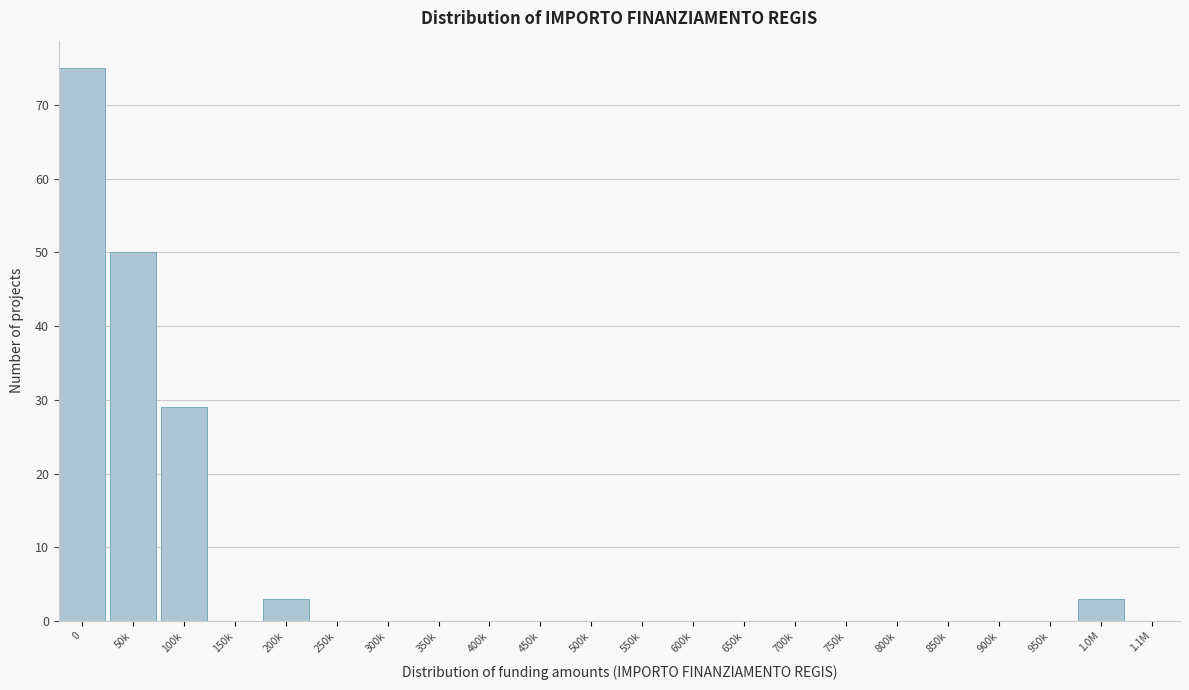

Reading left to right, transcribe all the data shown in this chart.

0=75	50k=50	100k=29	150k=0	200k=3	250k=0	300k=0	350k=0	400k=0	450k=0	500k=0	550k=0	600k=0	650k=0	700k=0	750k=0	800k=0	850k=0	900k=0	950k=0	1.0M=3	1.1M=0